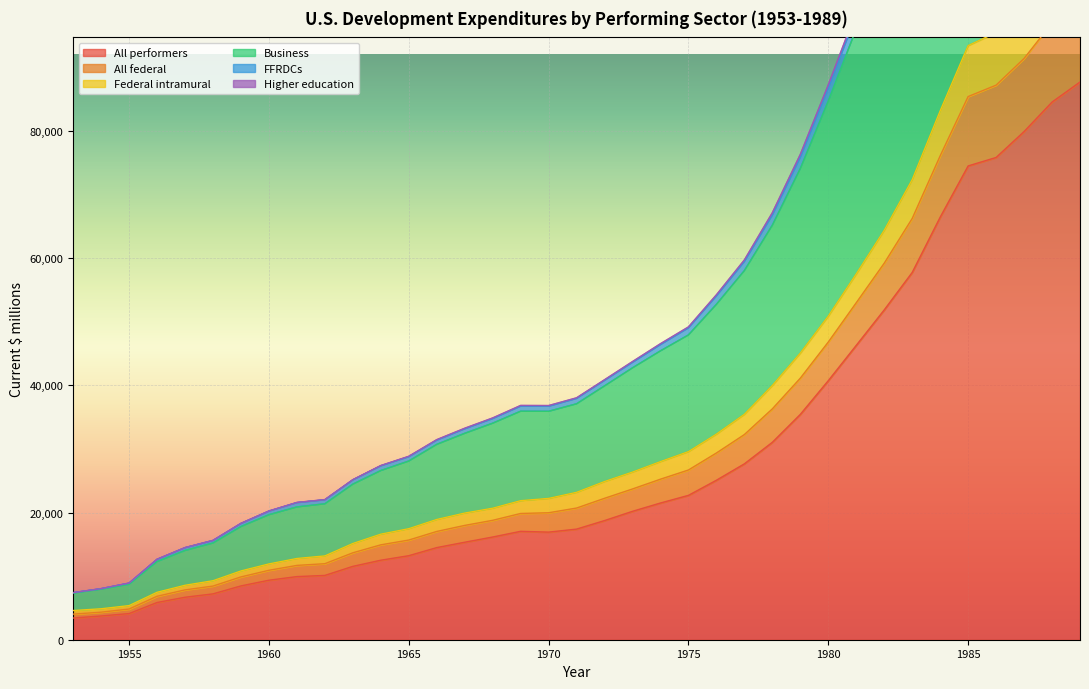

Count the number of categories in the chart.

37